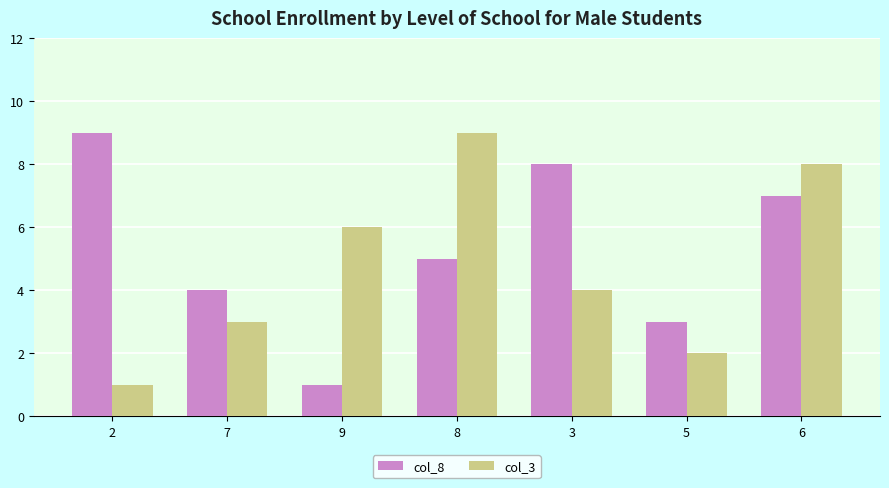

List the series in order of their overall mean, highest first.

col_8, col_3